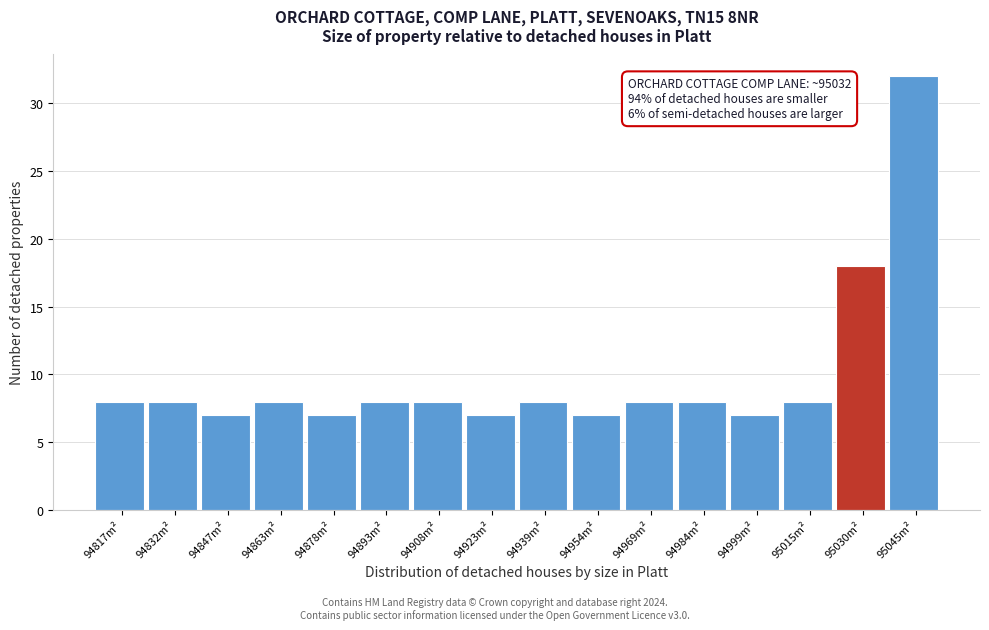

Which range on the x-axis has the tallest bar?

95038 to 95054